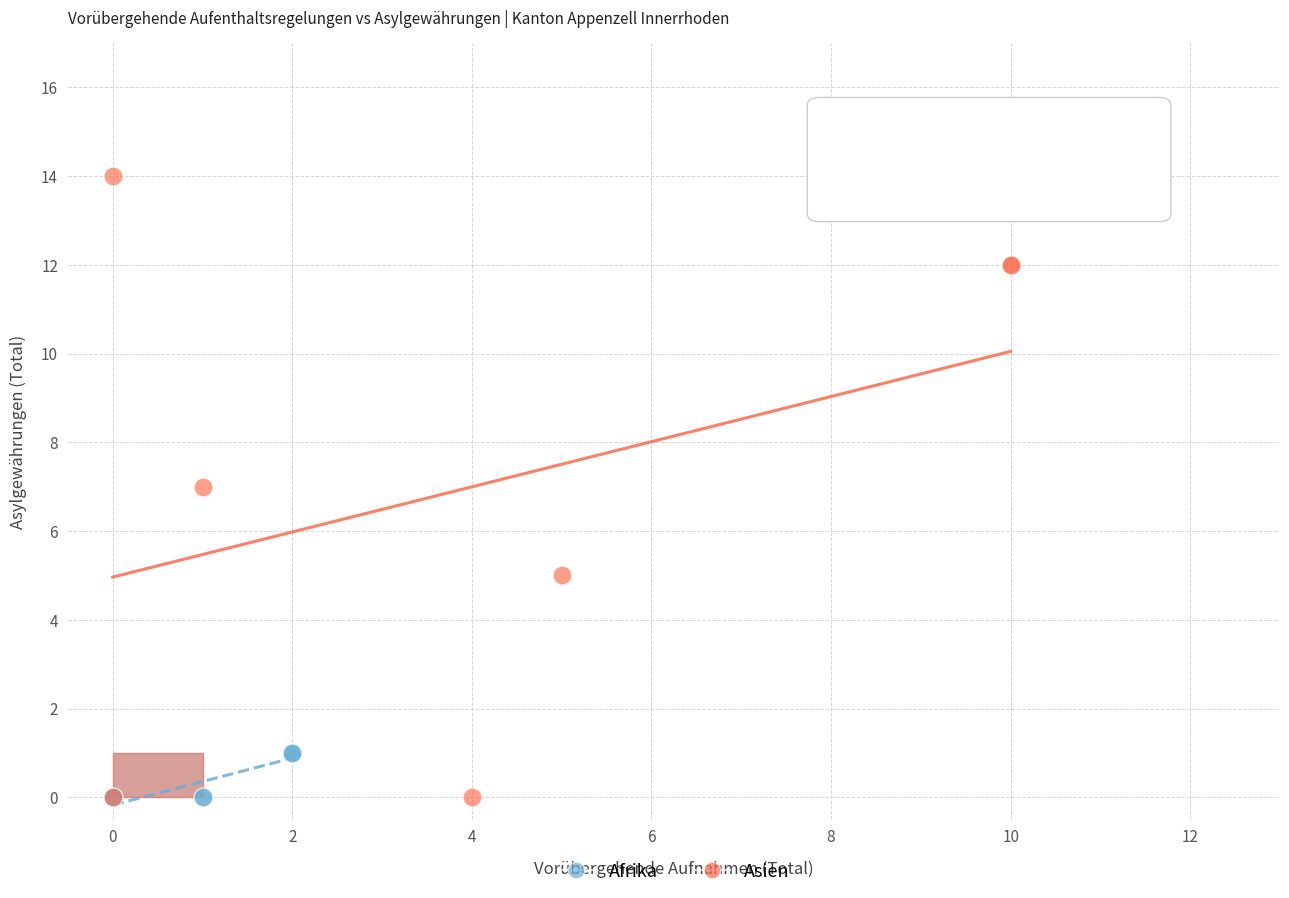

Which series reaches the maximum Y coordinate?

Asien